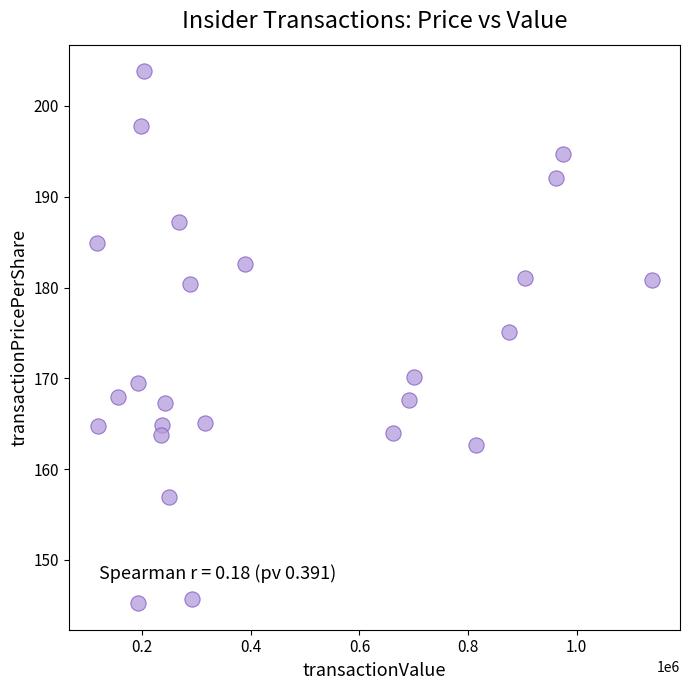

What is the range of Y values (max minus min)?

58.6